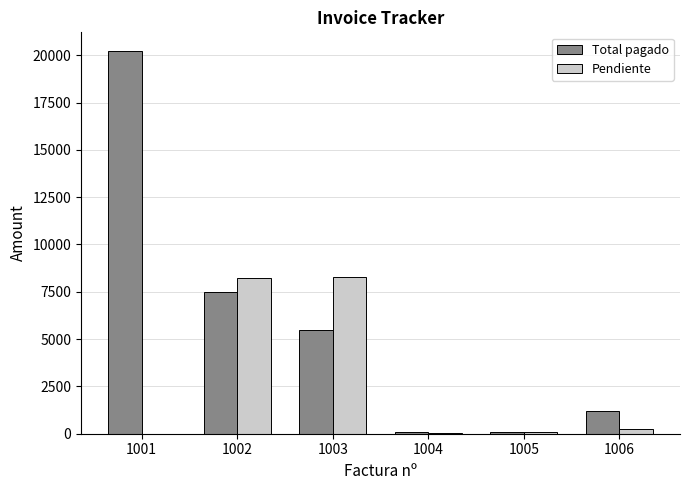

Which series has the largest range (max minus min)?

Total pagado